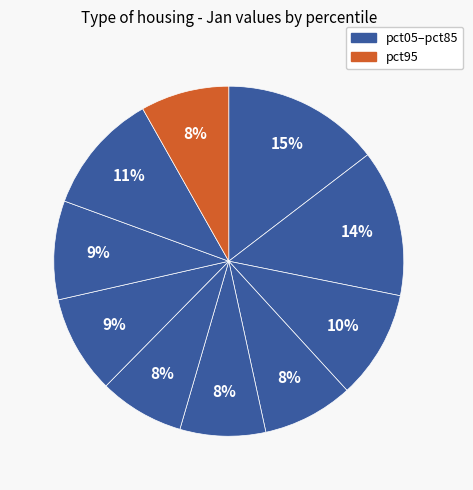

Rank the categories by value from lowest to highest.

pct55, pct45, pct95, pct35, pct65, pct75, pct25, pct85, pct15, pct05